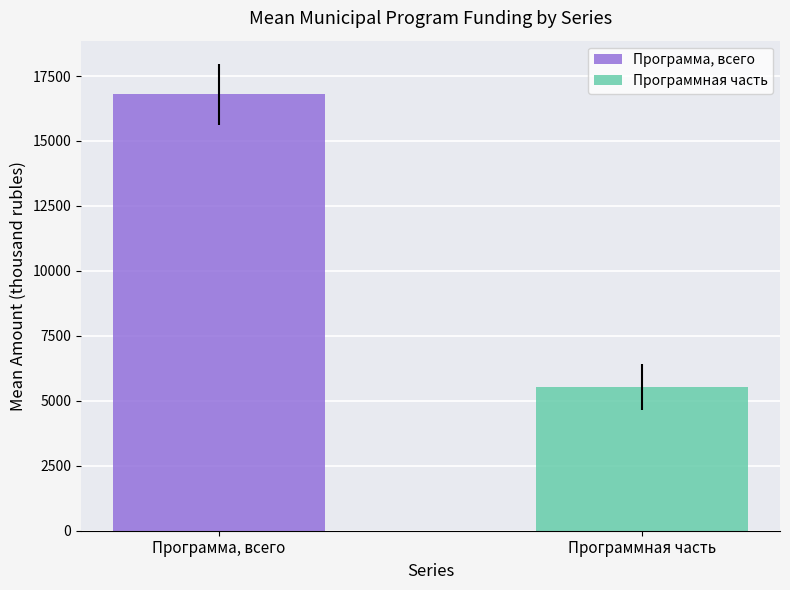

Does the chart contain any negative values?

No